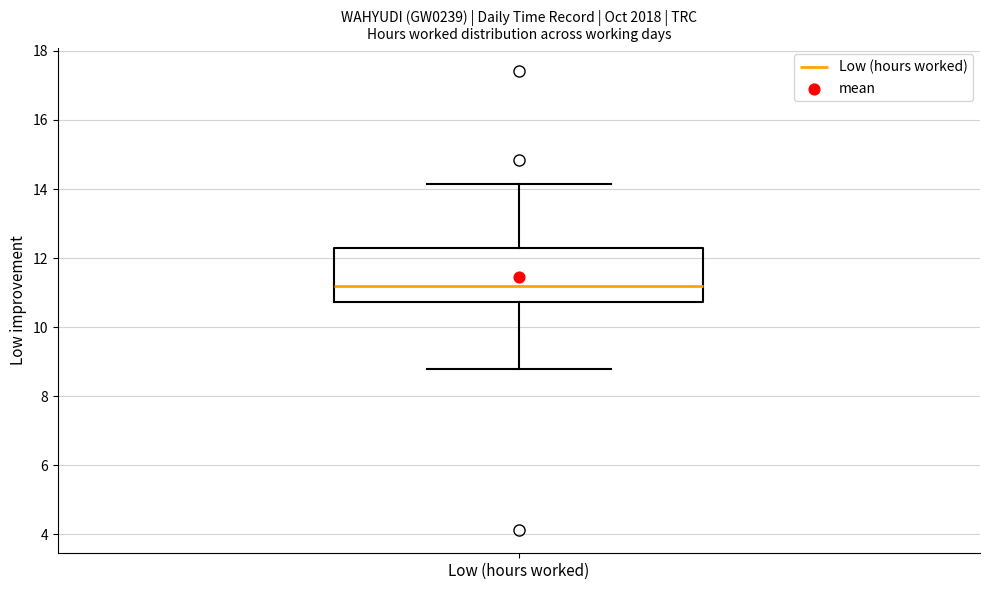

Where does the upper whisker of the box for Low (hours worked) end on the y-axis? The values are not printed on the chart, so give them approximately, as read against the axis.

14.2